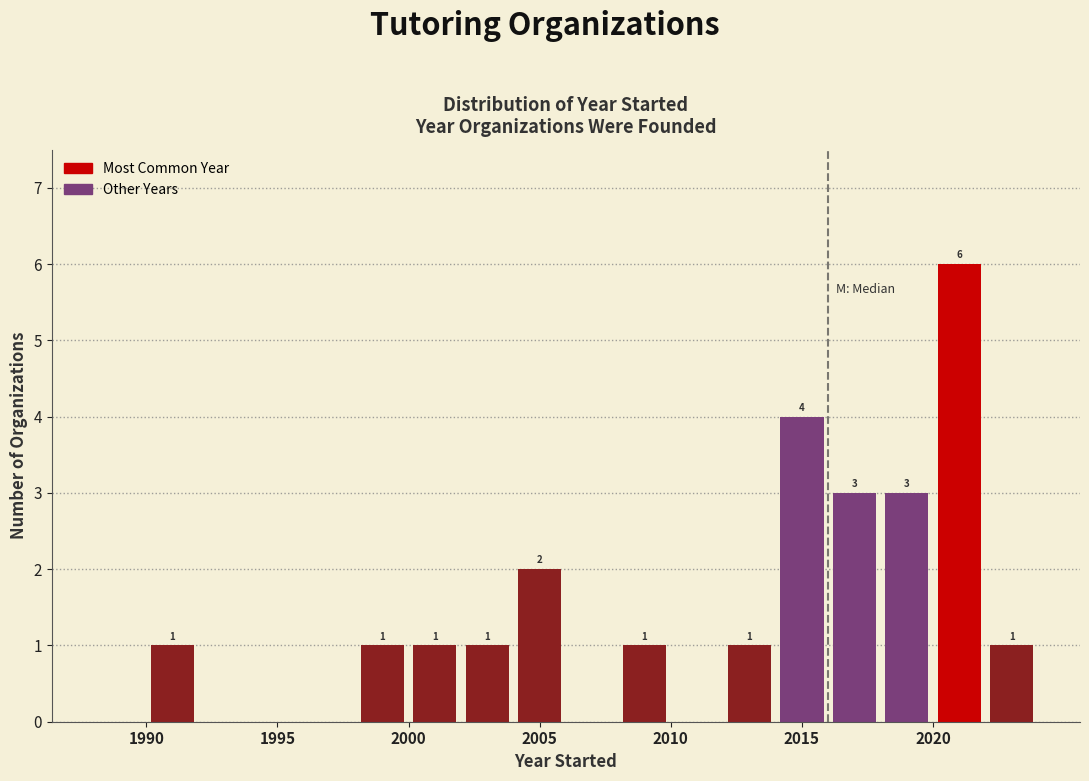

Over which range of the x-axis is the bar tallest?

2020 to 2022